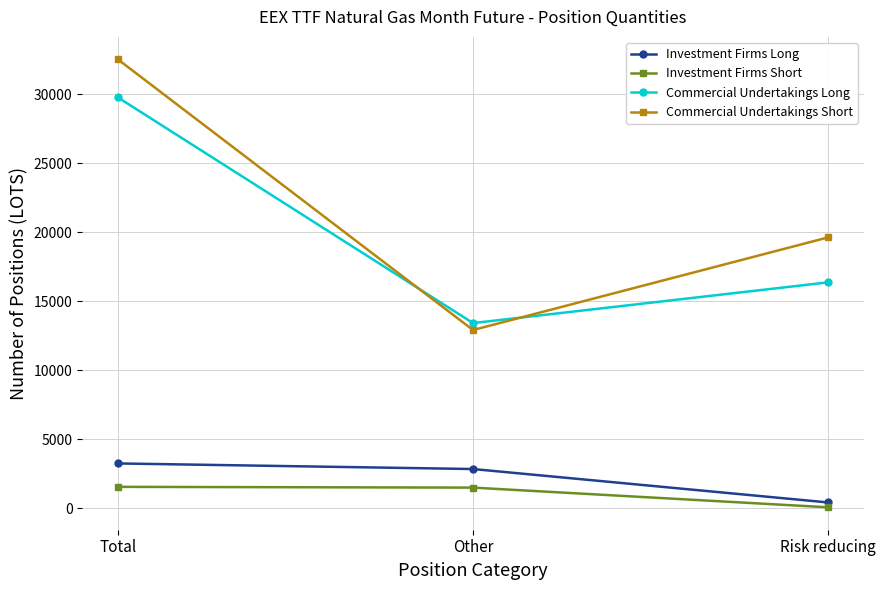

At which label is Commercial Undertakings Long closest to 21602?

Risk reducing